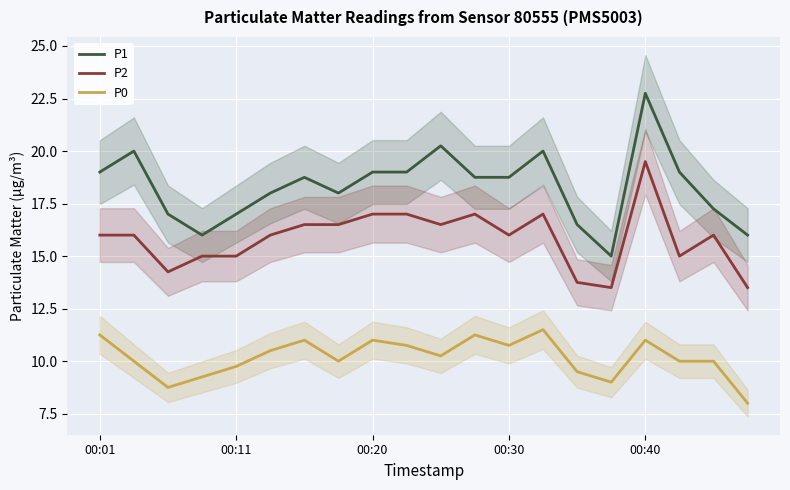

True or false: P1 and P2 cross at least once.

False